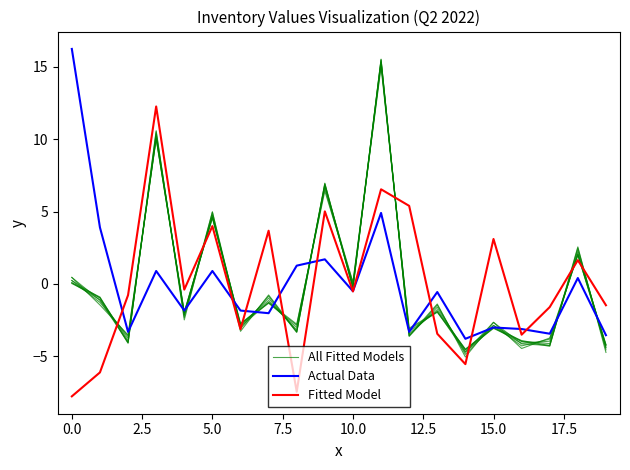

How many intersections are there between Actual Data and All Fitted Models?

10